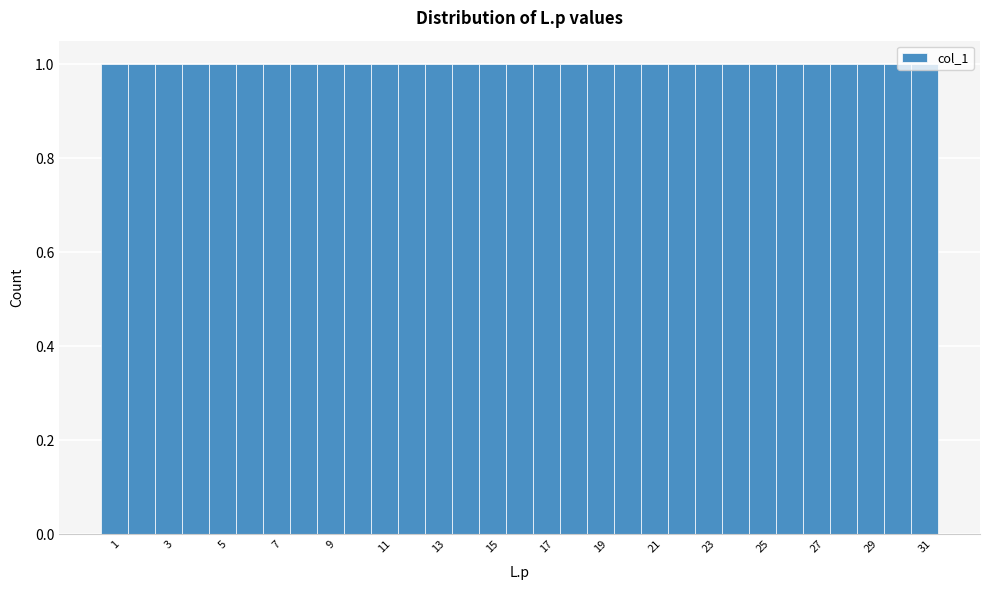

Reading left to right, list every bar in this chart as the range it spans on the x-axis followed by its height. Neither the bar edges nor the heights are printed on the chart, so give them approximately, as read against the axes.

0.5 to 1.5: 1
1.5 to 2.5: 1
2.5 to 3.5: 1
3.5 to 4.5: 1
4.5 to 5.5: 1
5.5 to 6.5: 1
6.5 to 7.5: 1
7.5 to 8.5: 1
8.5 to 9.5: 1
9.5 to 10.5: 1
10.5 to 11.5: 1
11.5 to 12.5: 1
12.5 to 13.5: 1
13.5 to 14.5: 1
14.5 to 15.5: 1
15.5 to 16.5: 1
16.5 to 17.5: 1
17.5 to 18.5: 1
18.5 to 19.5: 1
19.5 to 20.5: 1
20.5 to 21.5: 1
21.5 to 22.5: 1
22.5 to 23.5: 1
23.5 to 24.5: 1
24.5 to 25.5: 1
25.5 to 26.5: 1
26.5 to 27.5: 1
27.5 to 28.5: 1
28.5 to 29.5: 1
29.5 to 30.5: 1
30.5 to 31.5: 1